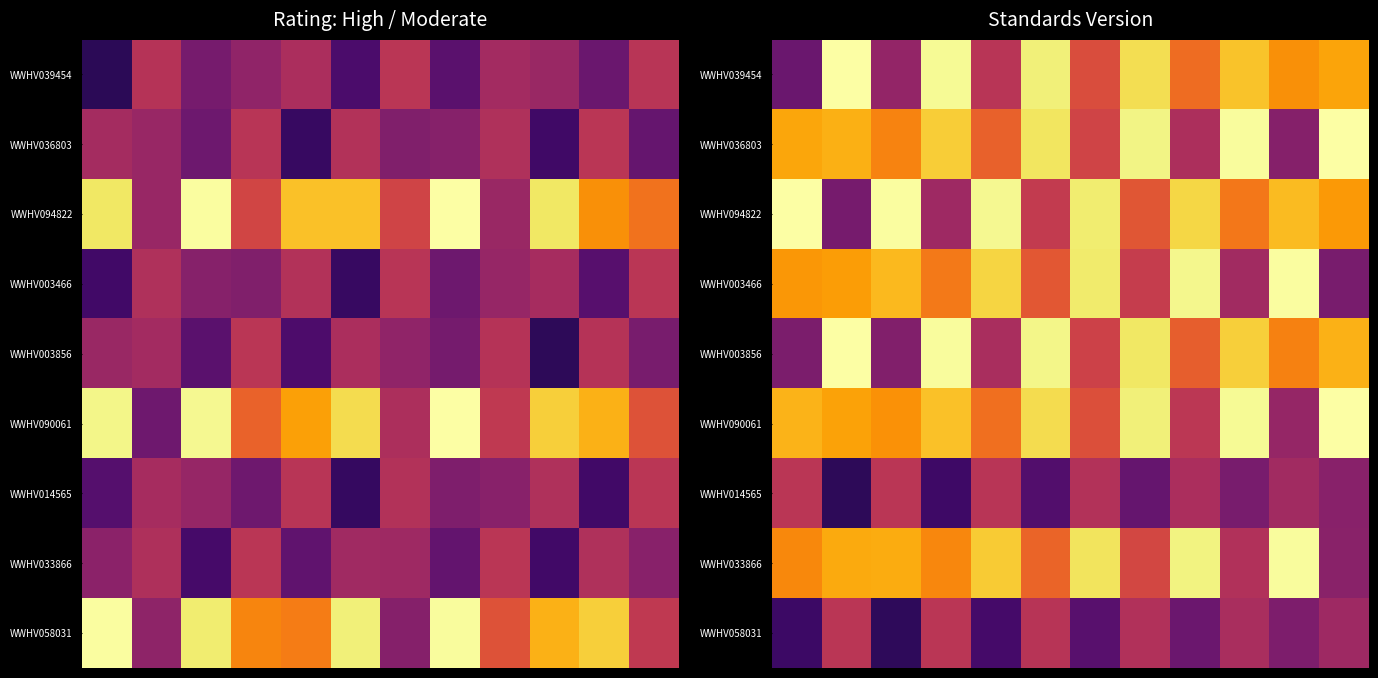

What is the spread (max minus min) of values at 5?

1.5